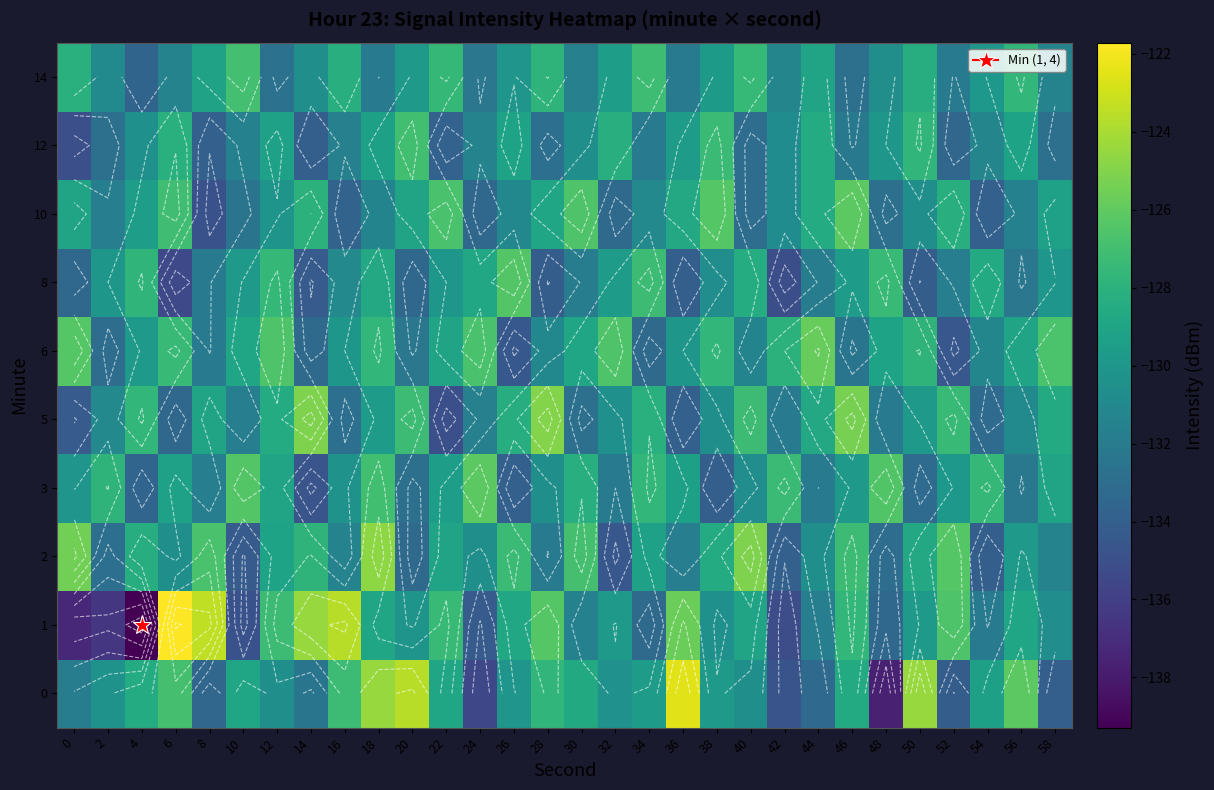

What is the average value of the 10 series?

-130.2